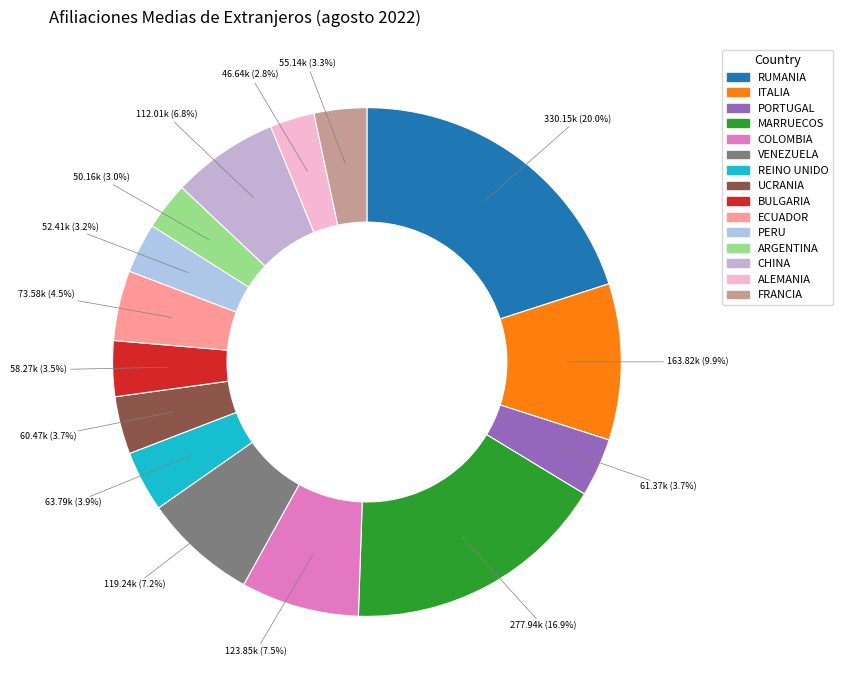

Does FRANCIA represent more than half of the total?

No